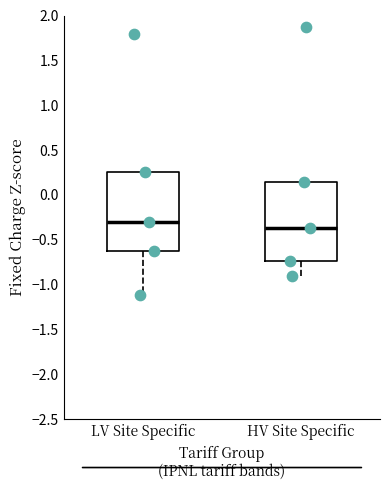

Which box has the highest median line?

LV Site Specific